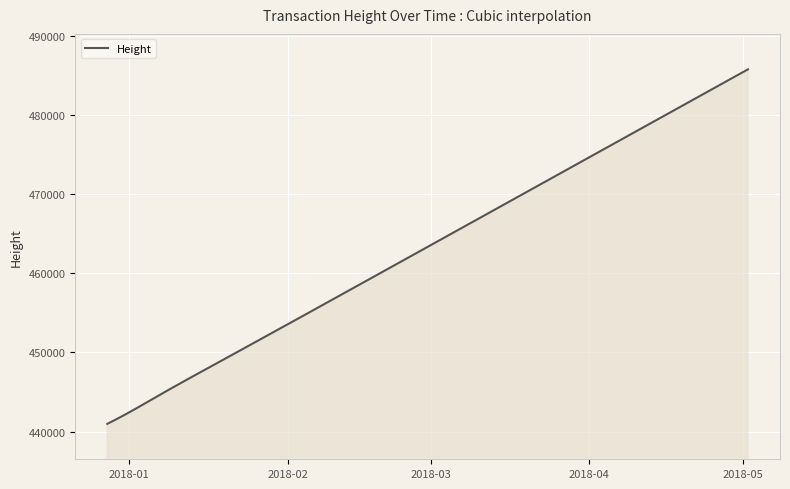

What is the smallest value displayed?

440972.0